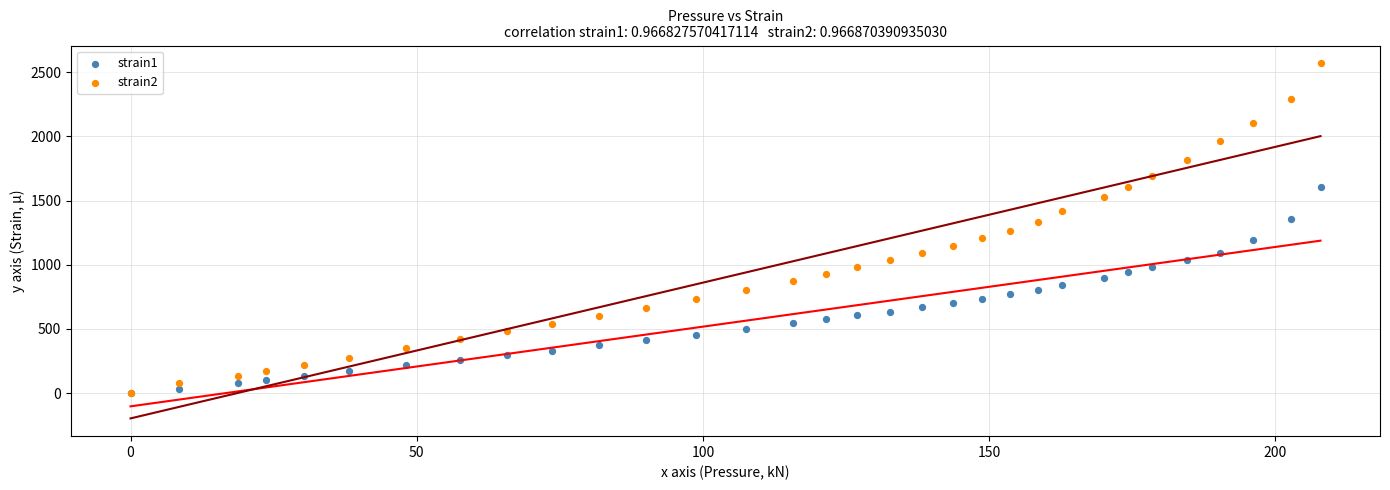

Which series reaches the maximum Y coordinate?

strain2